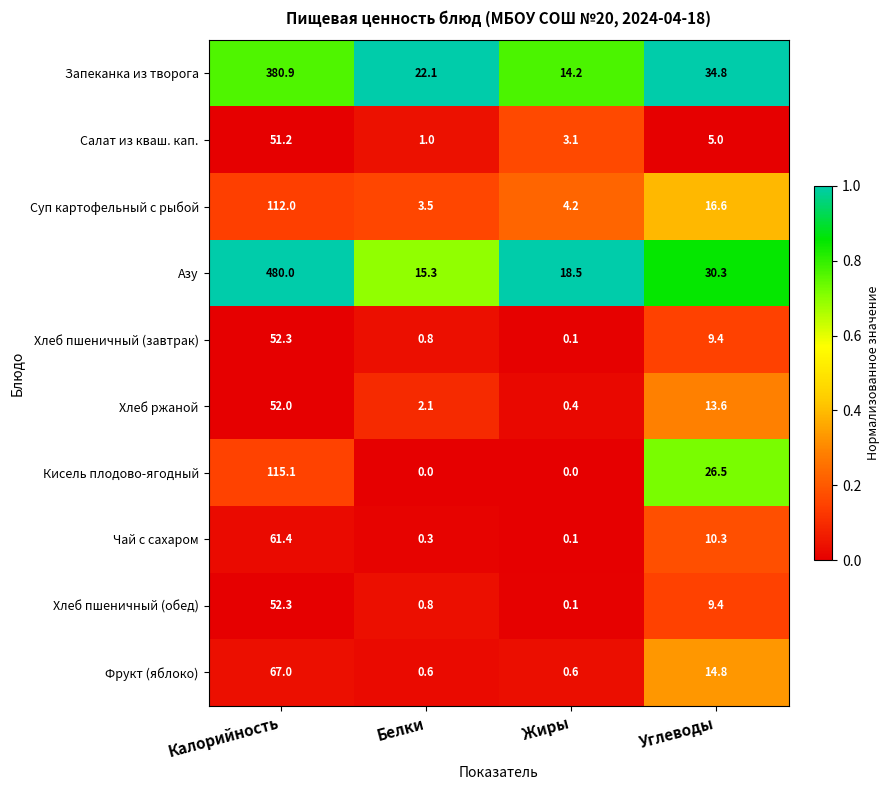

Is it true that Суп картофельный с рыбой equals 3.5 at Белки?

True